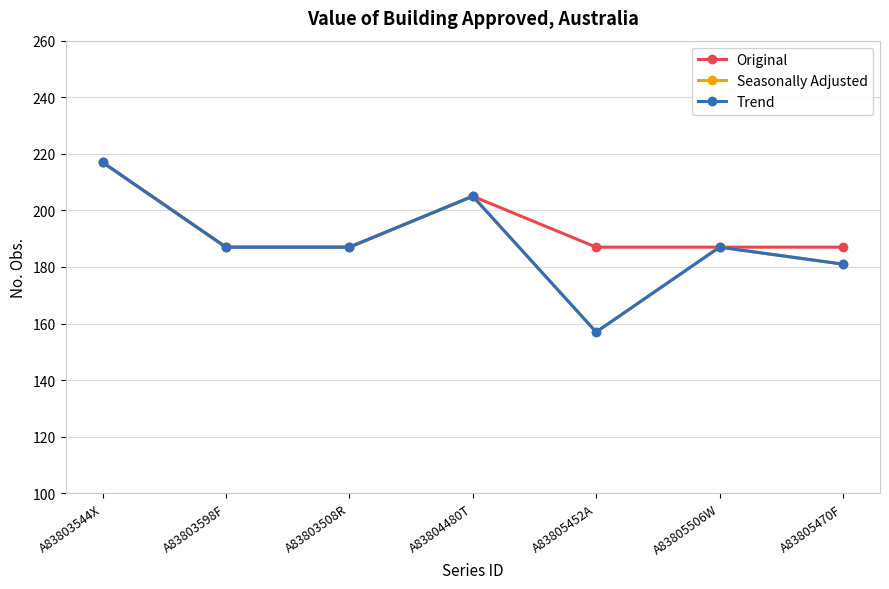

The value of Original at A83805470F is 72. True or false?

False